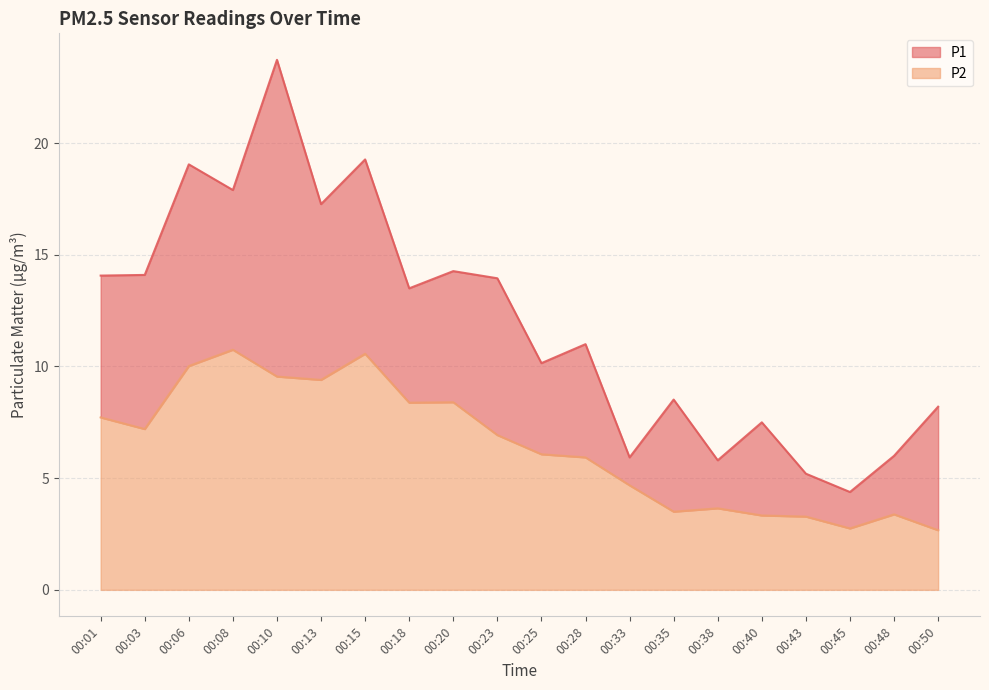

True or false: P1 and P2 intersect in this chart.

False